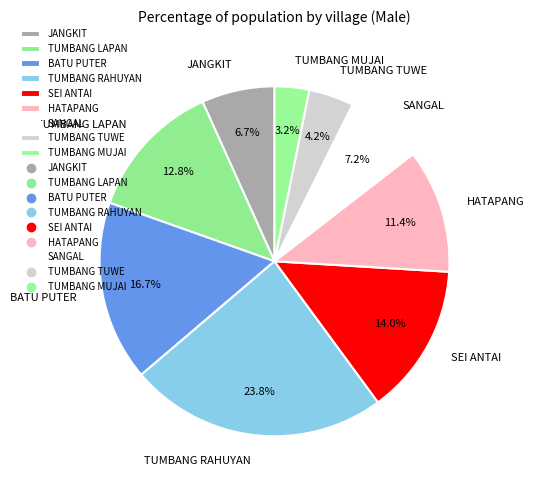

Is there a majority slice in this chart?

No